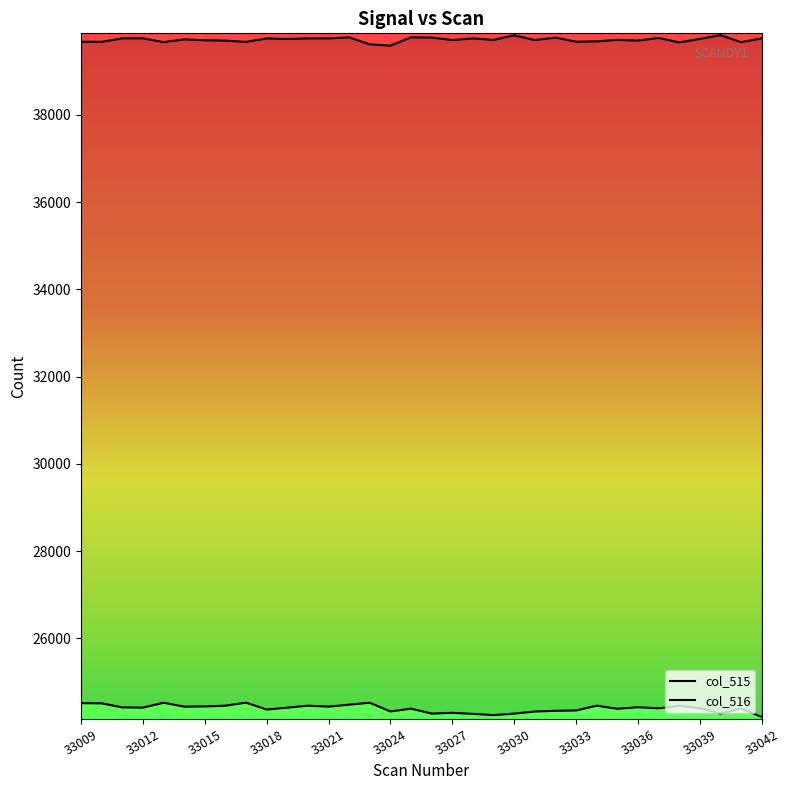

Reading right to left, extract all data points from this chart.

col_515: 33042=24203	33041=24394	33040=24278	33039=24403	33038=24455	33037=24400	33036=24424	33035=24389	33034=24460	33033=24350	33032=24342	33031=24326	33030=24278	33029=24244	33028=24272	33027=24296	33026=24278	33025=24392	33024=24327	33023=24527	33022=24483	33021=24438	33020=24460	33019=24414	33018=24371	33017=24529	33016=24460	33015=24442	33014=24438	33013=24527	33012=24415	33011=24420	33010=24513	33009=24518
col_516: 33042=39750	33041=39663	33040=39825	33039=39736	33038=39658	33037=39760	33036=39699	33035=39715	33034=39681	33033=39674	33032=39768	33031=39711	33030=39821	33029=39714	33028=39749	33027=39711	33026=39768	33025=39773	33024=39583	33023=39614	33022=39773	33021=39749	33020=39749	33019=39735	33018=39748	33017=39669	33016=39698	33015=39706	33014=39726	33013=39664	33012=39751	33011=39750	33010=39671	33009=39673